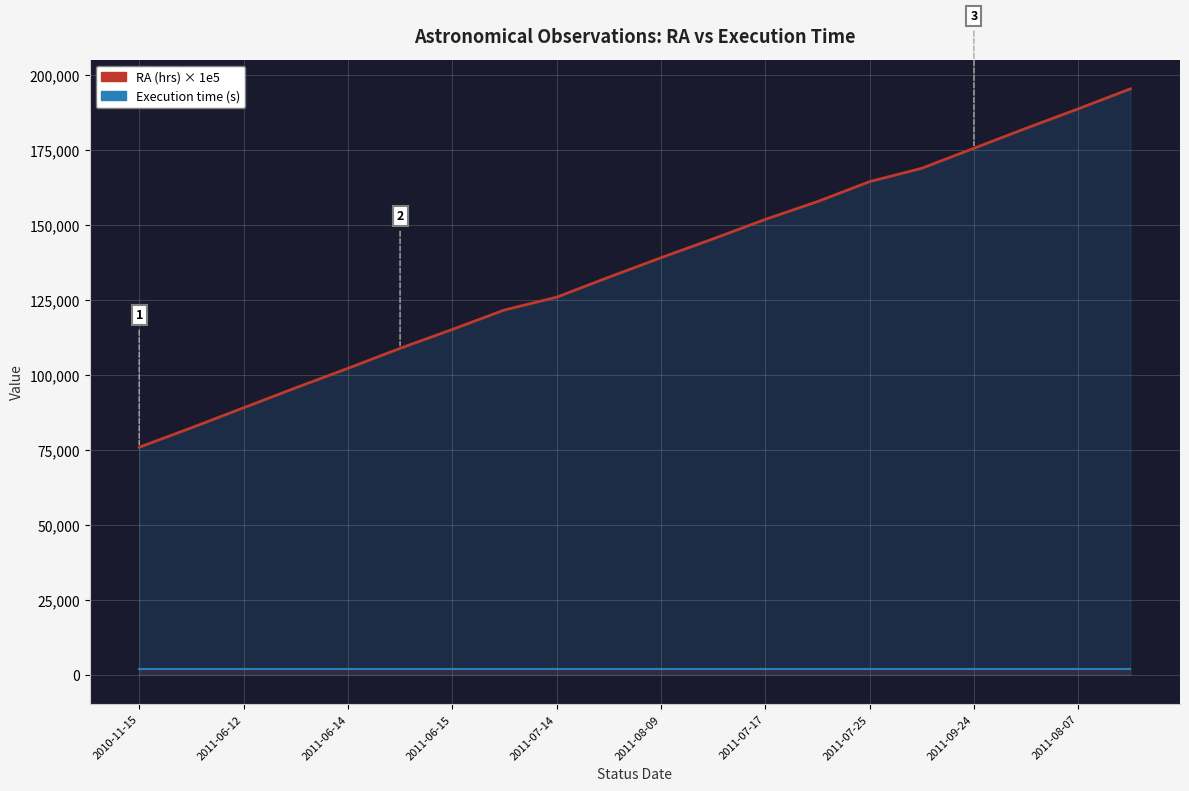

How many categories are shown in the chart?

20